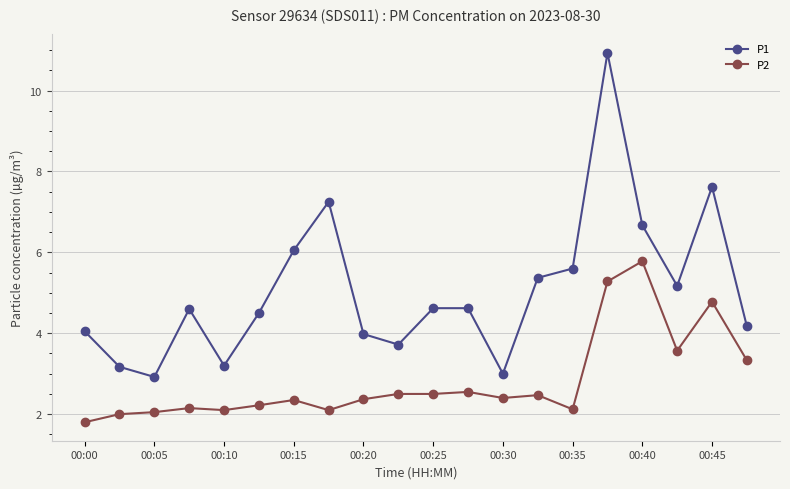

What is the highest value of the P1 series?

10.9